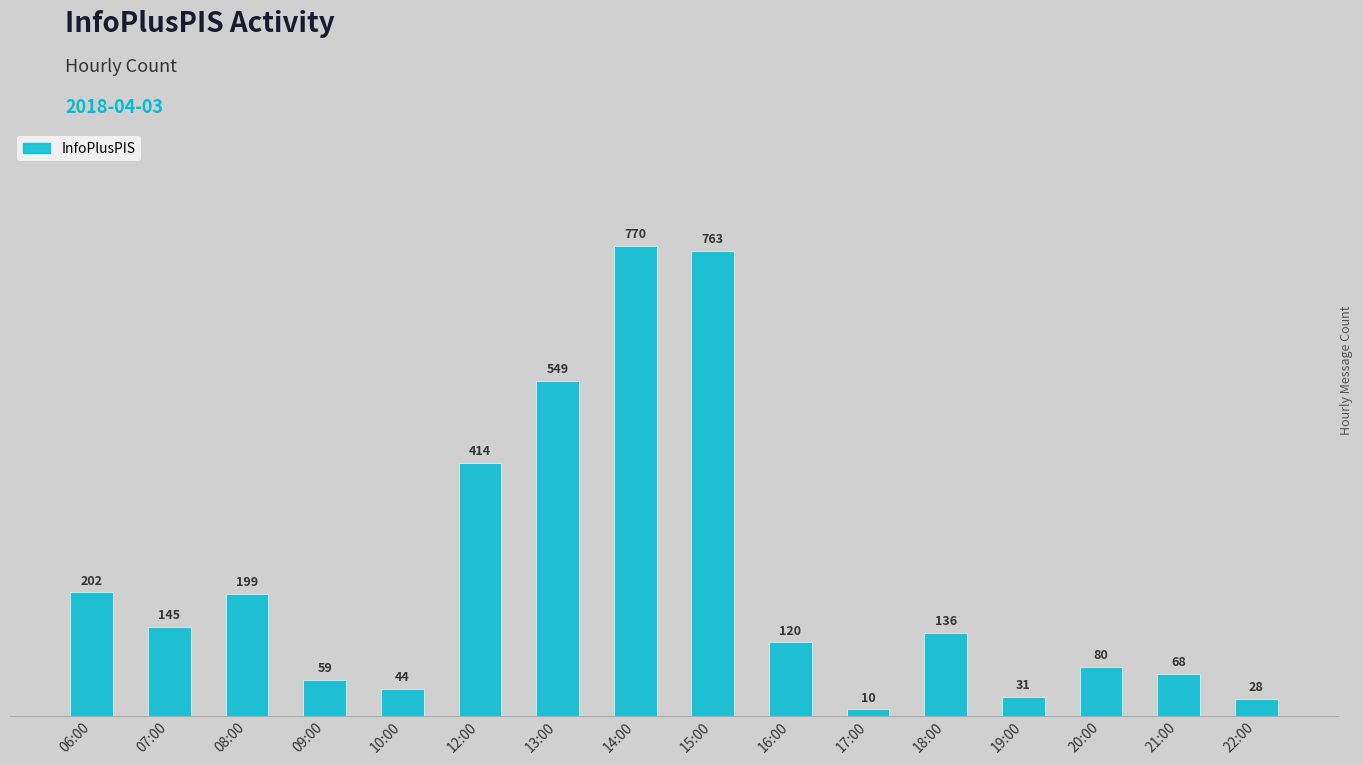

The chart shows a value of 184 at 18:00. True or false?

False